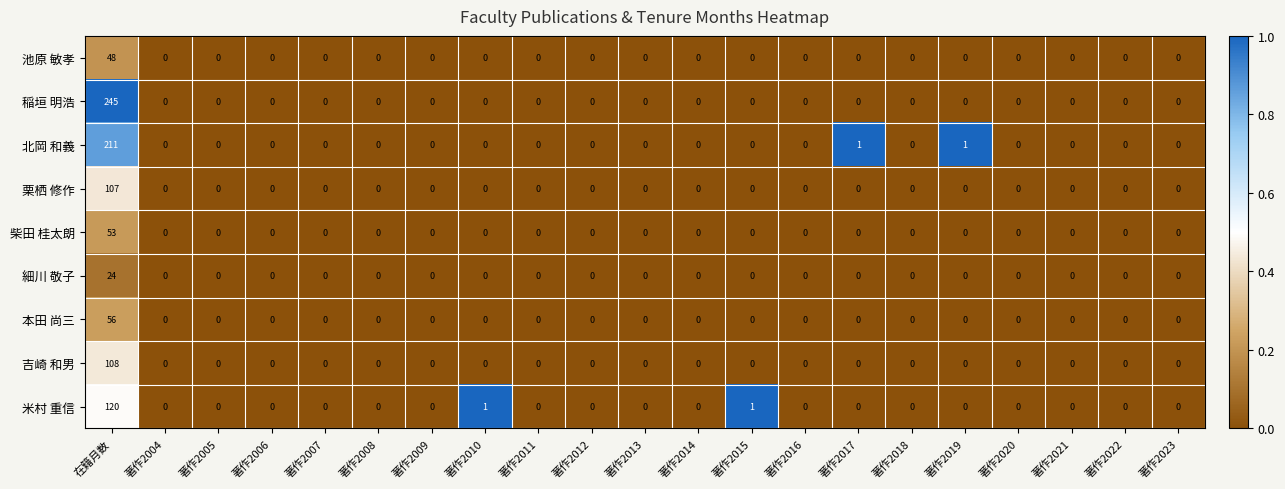

How many distinct data groups are displayed?

9